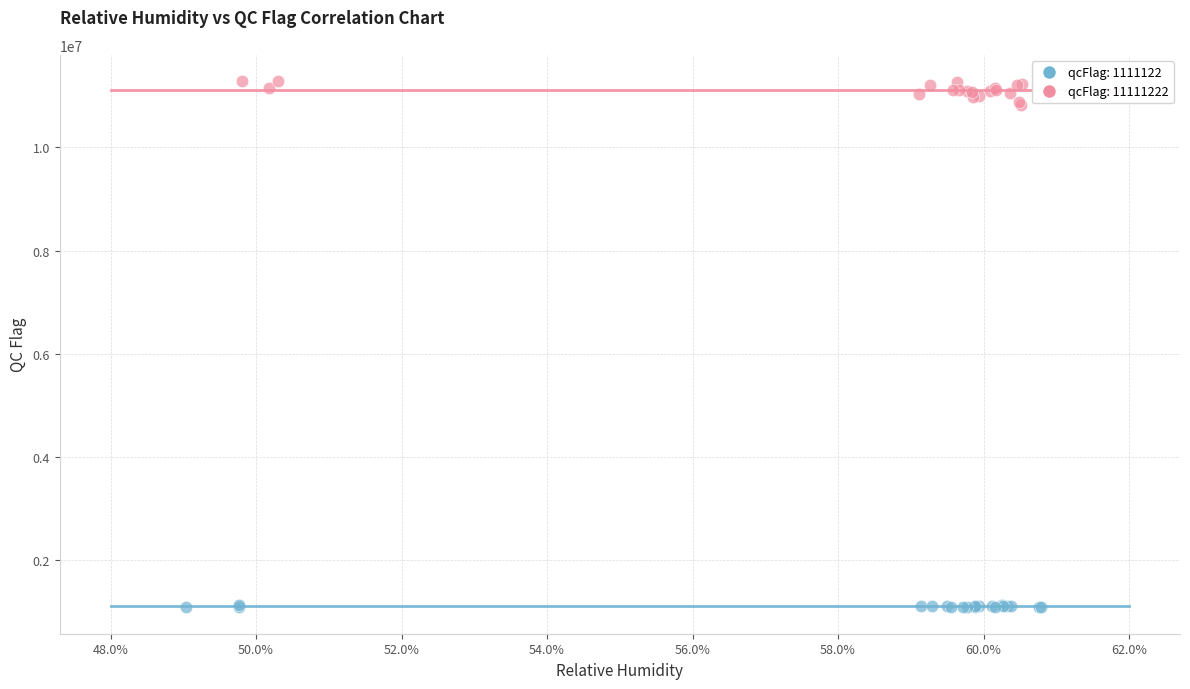

Which series contains the highest Y value?

qcFlag: 11111222